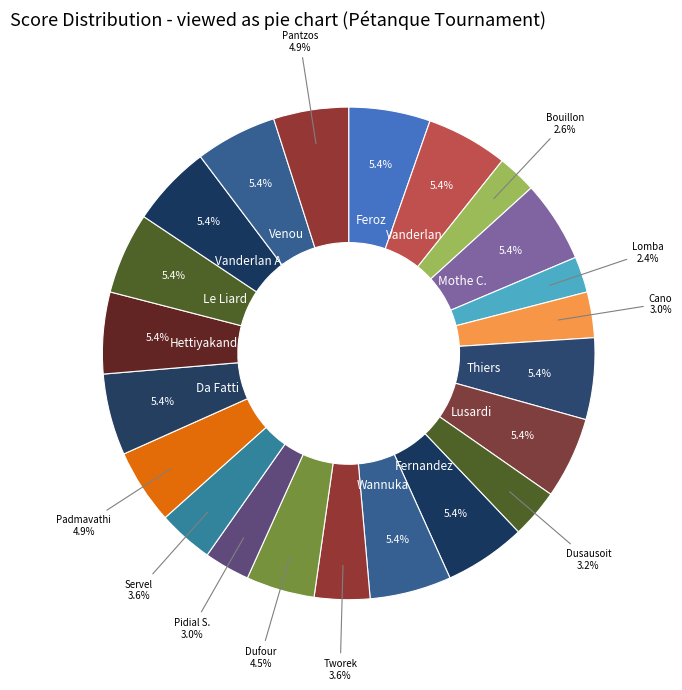

Approximately how many times larger is the value at Lomba compared to Wannuka?

0.4